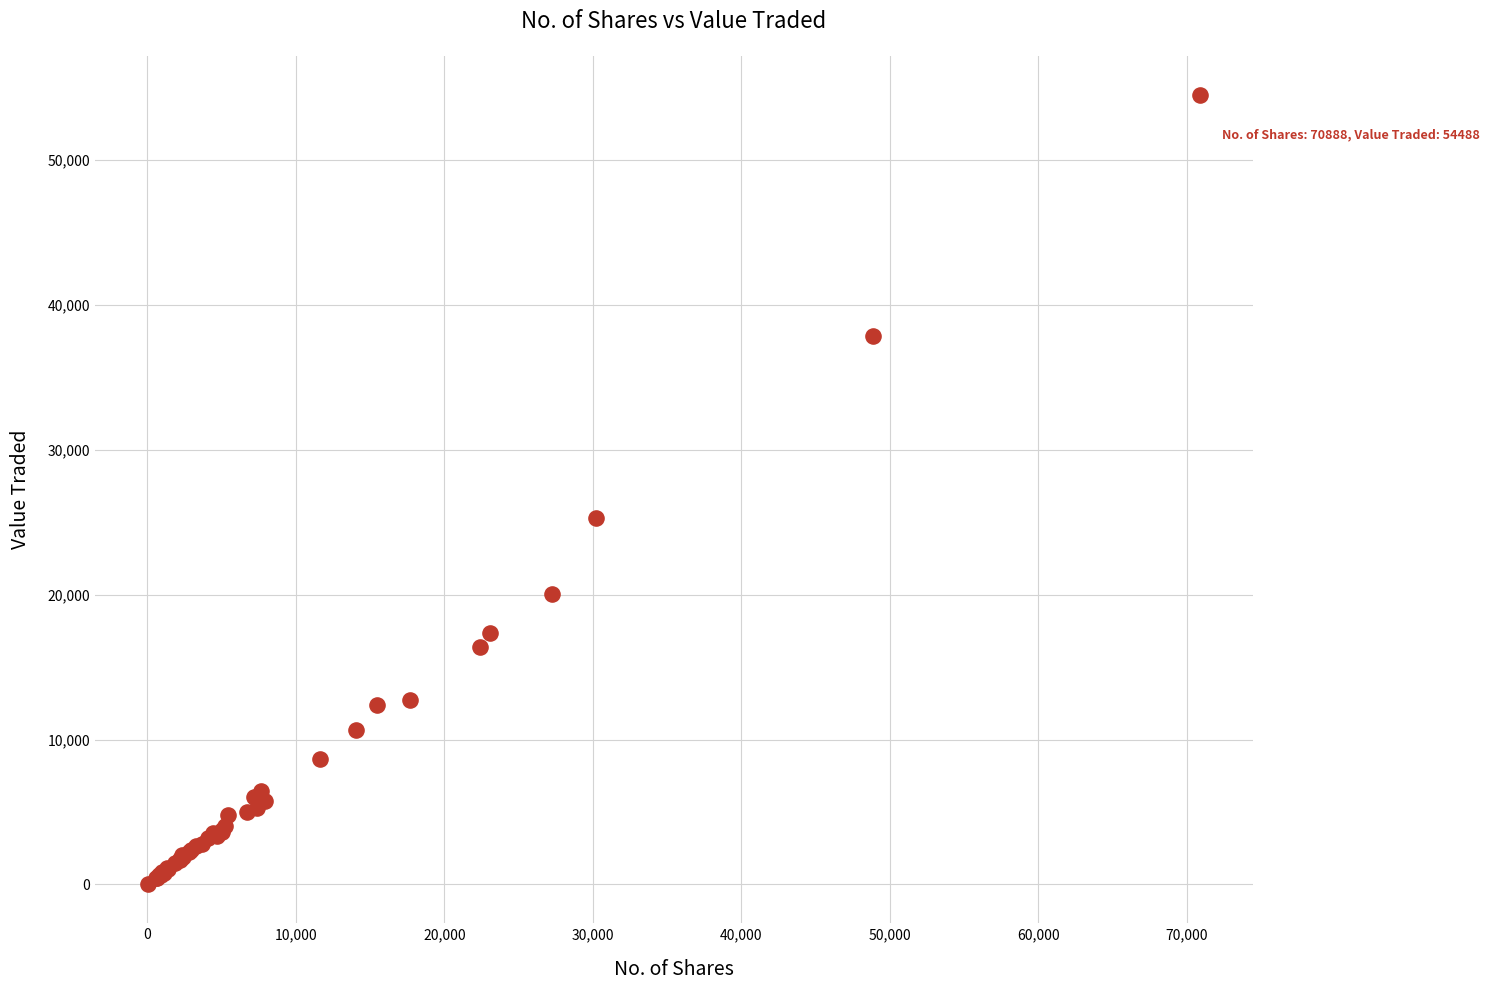

What Y value in the scatter plot is closest to 27255?

25323